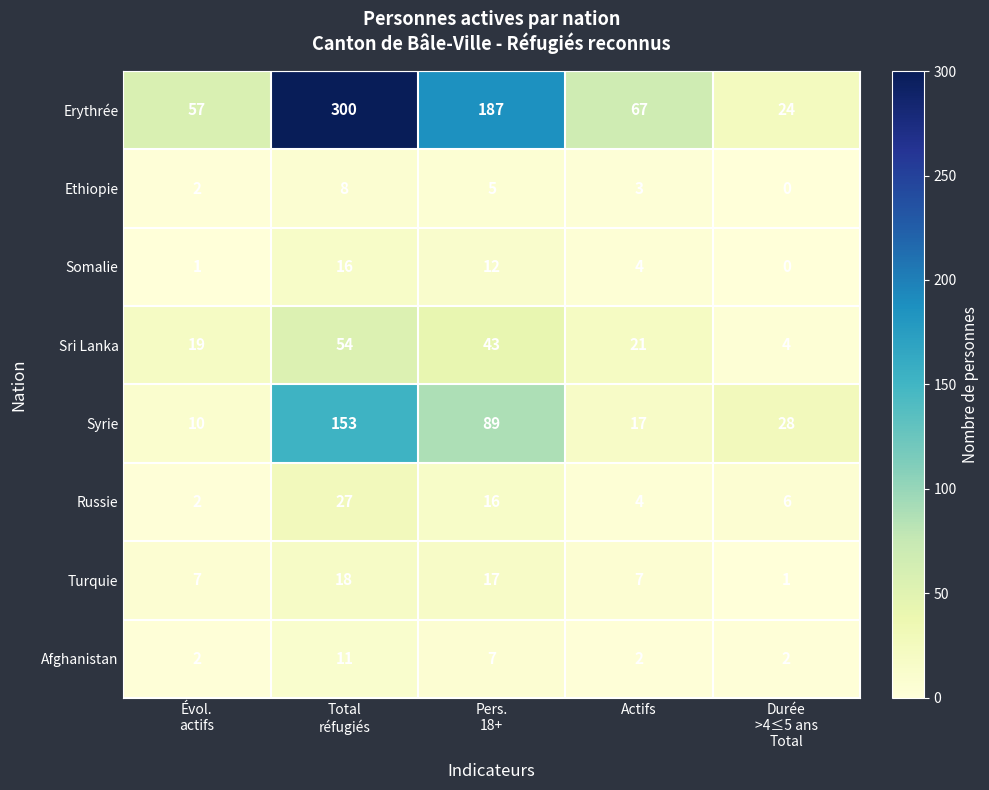

Which series has the largest total across all categories?

Erythrée